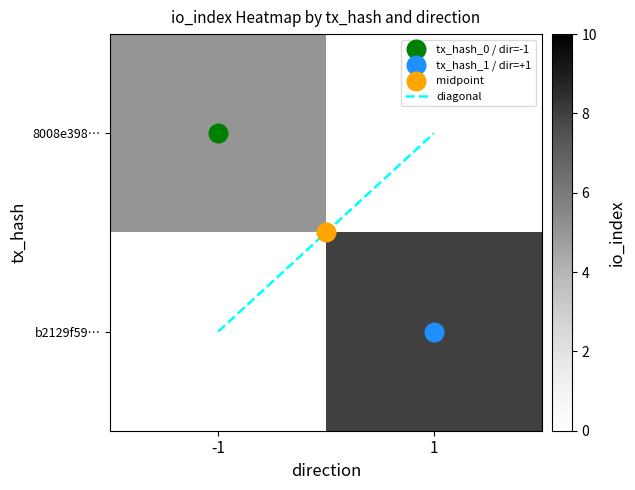

What is the greatest value displayed?

8.0